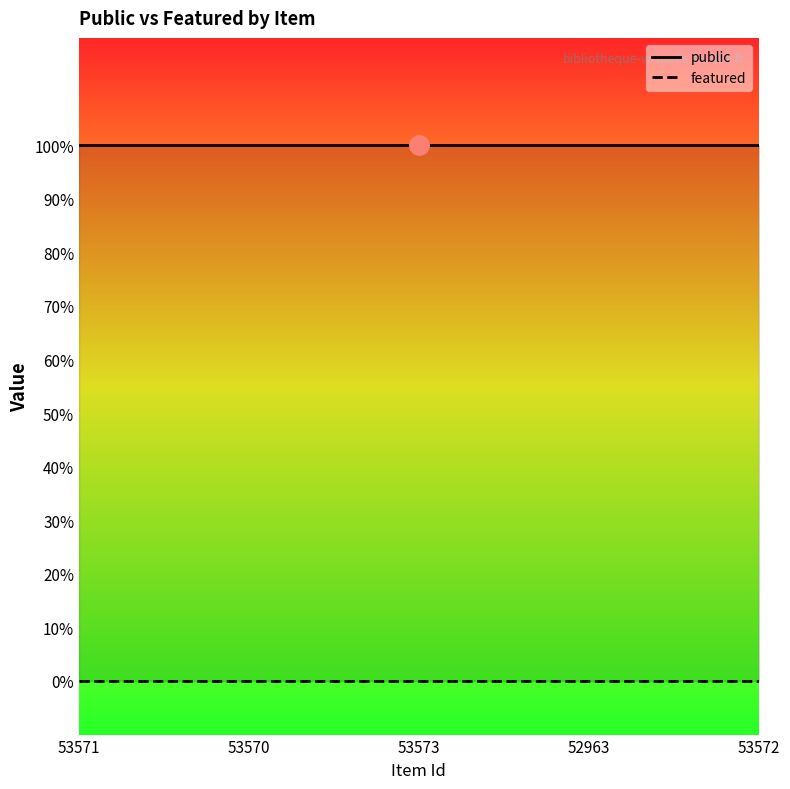

True or false: featured has more than 2 points higher than both neighbors.

False